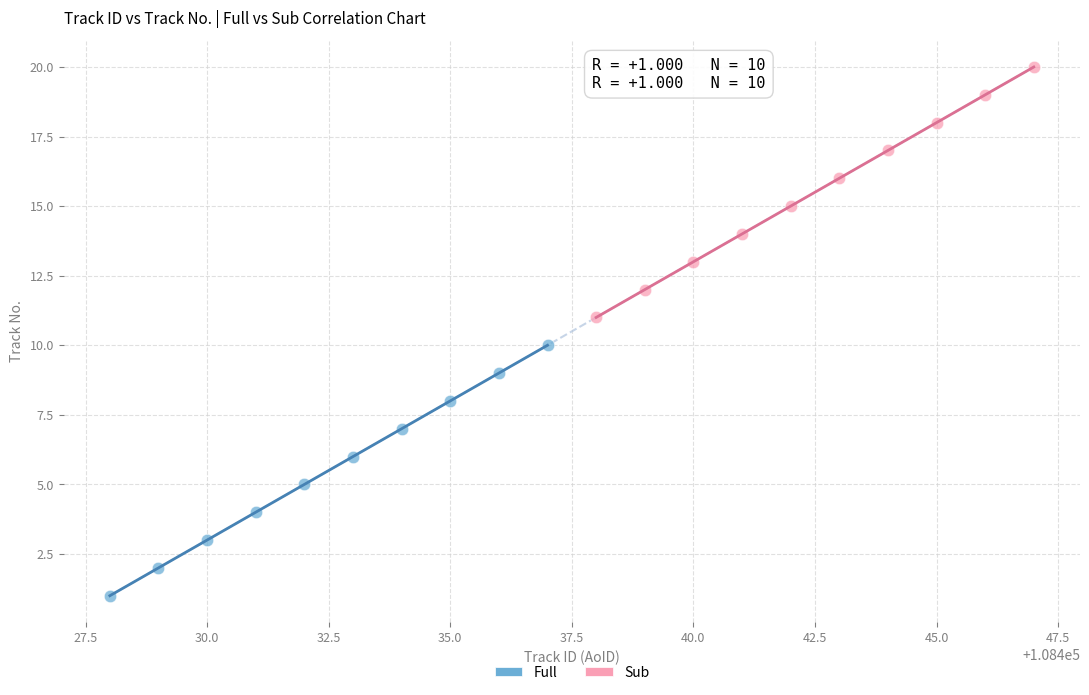

Which series contains the highest Y value?

Sub